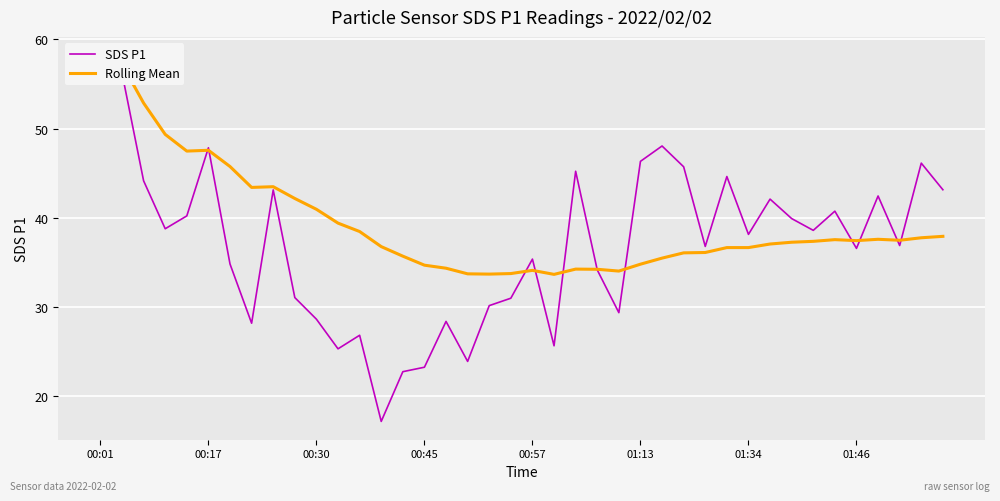

How many data points in Rolling Mean are less than 37?

18